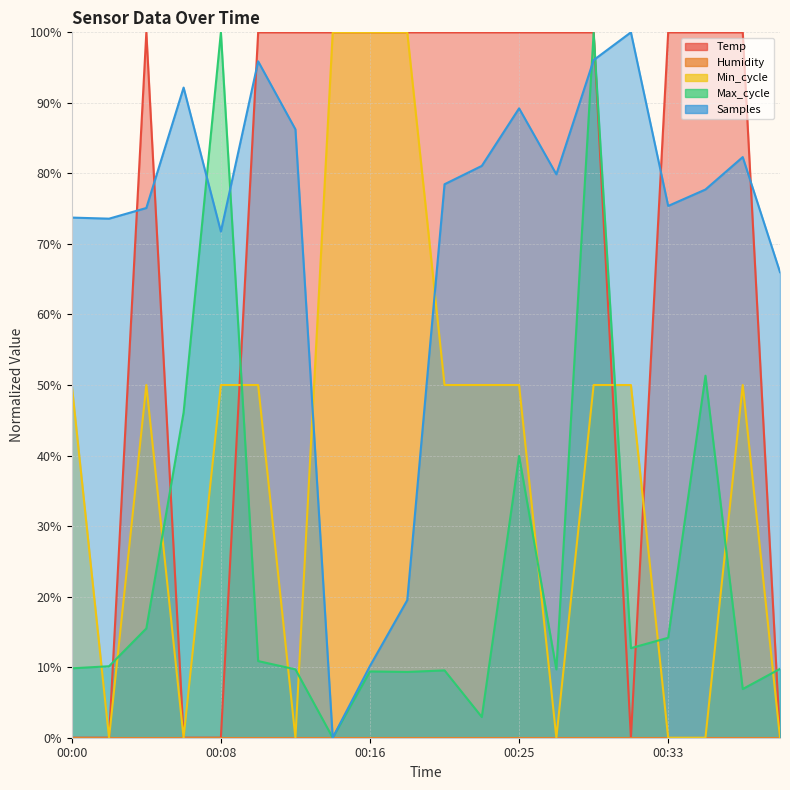

Which series has the widest spread of values?

Temp